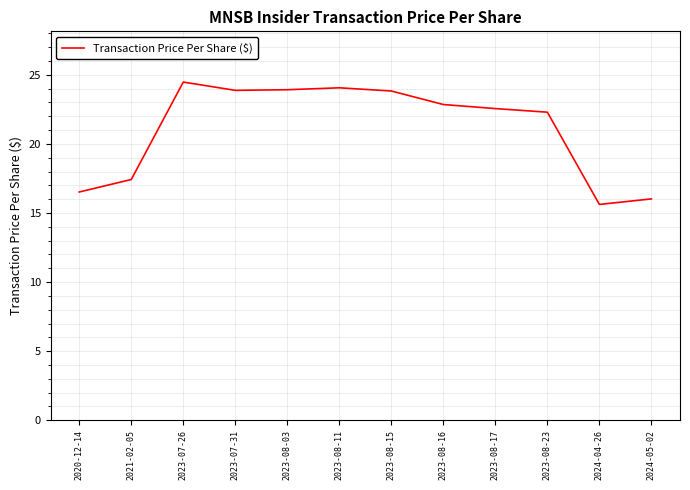

At which category does the chart reach its peak across all series?

2023-07-26